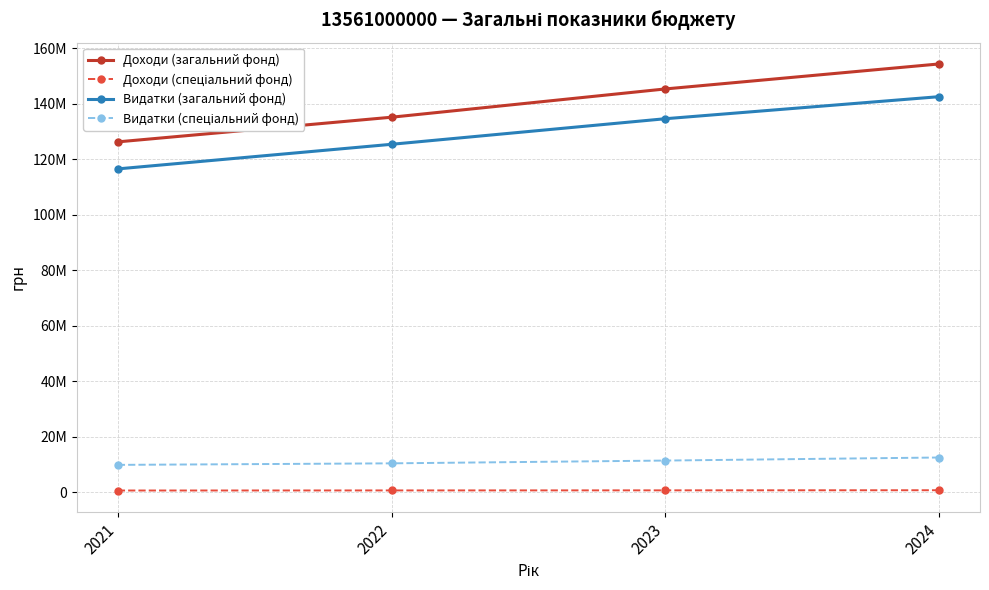

Does the chart have visible grid lines?

Yes